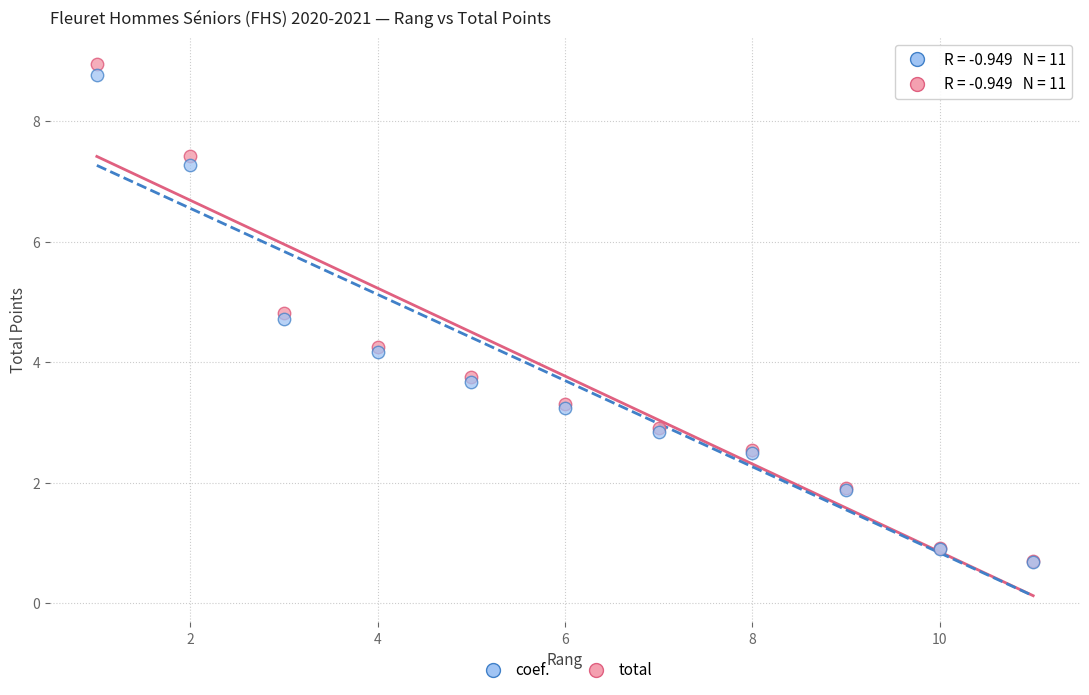

Which series contains the highest Y value?

total